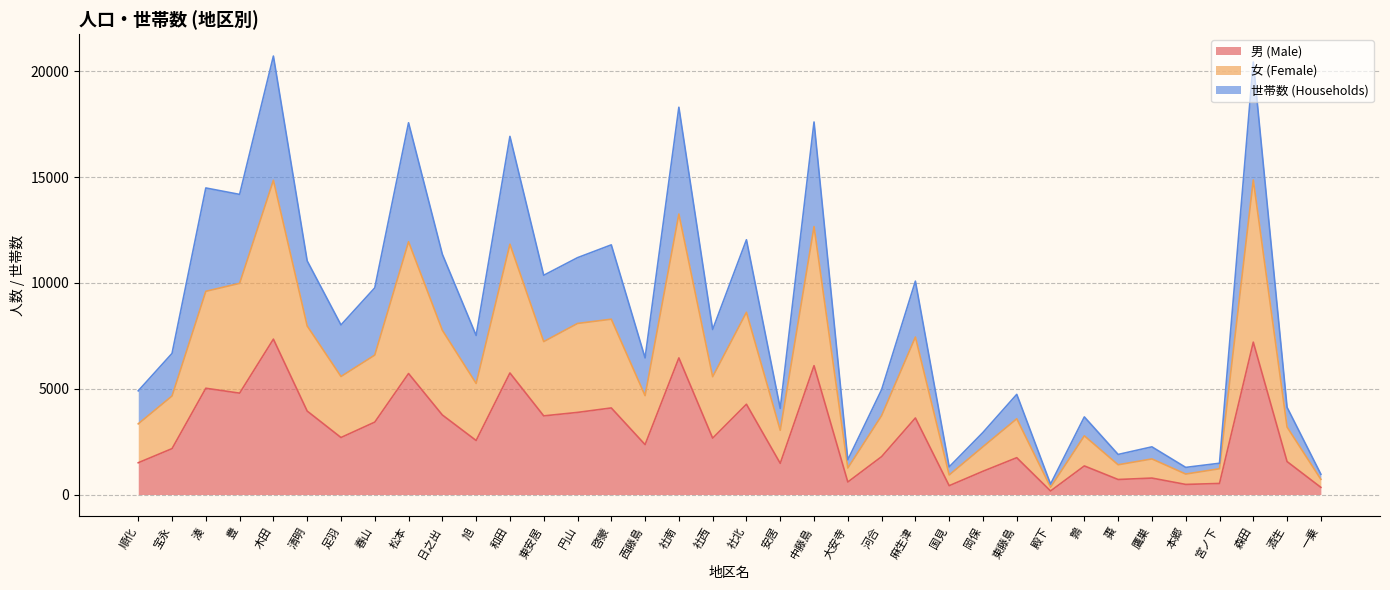

The 世帯数 (Households) series shows 8014 at 足羽. True or false?

True